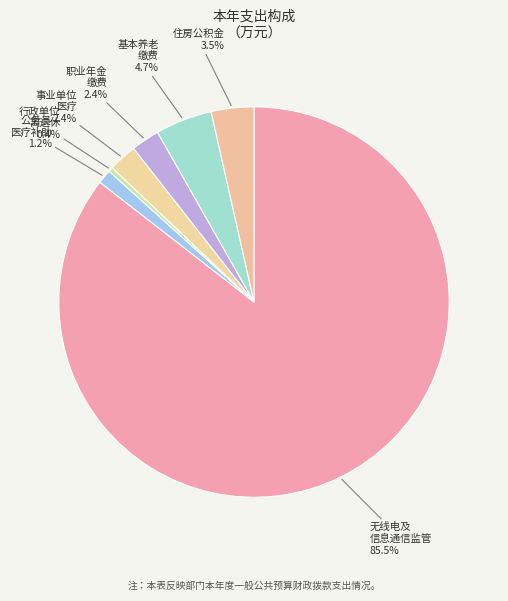

Which slice is the largest?

无线电及信息通信监管